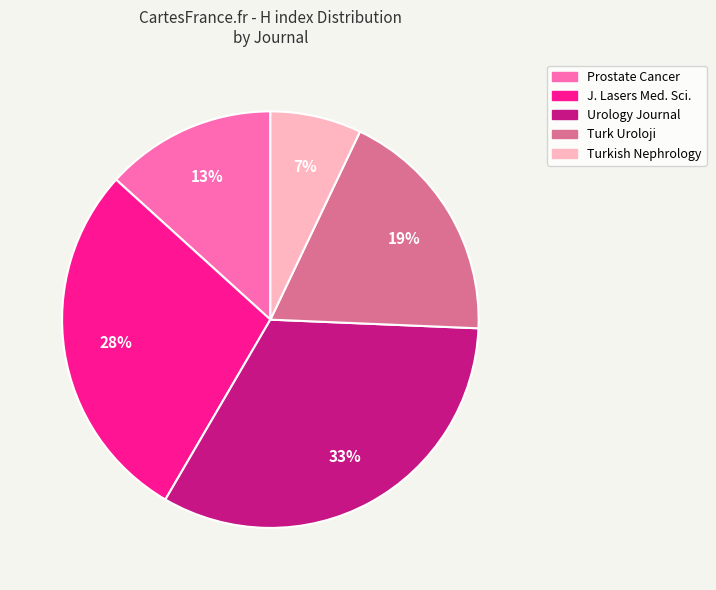

How many segments does this pie chart have?

5